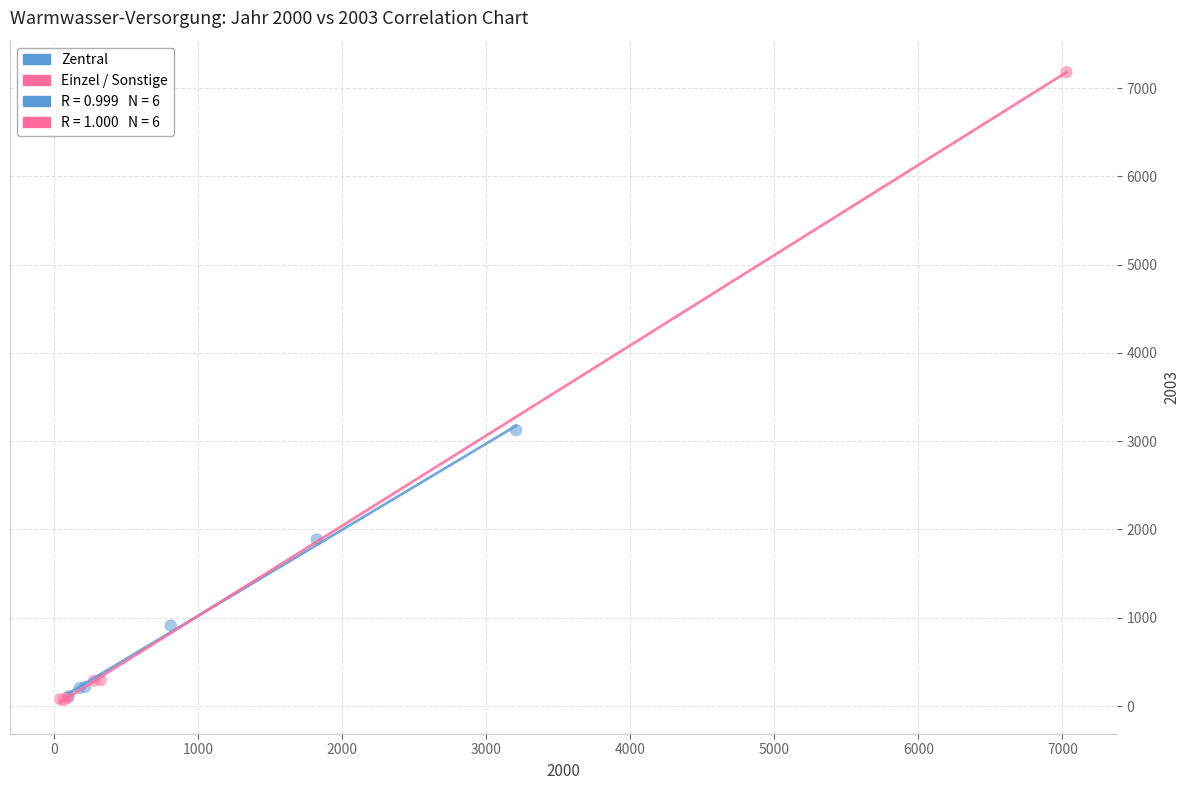

Which series has the widest spread of Y values?

Einzel / Sonstige